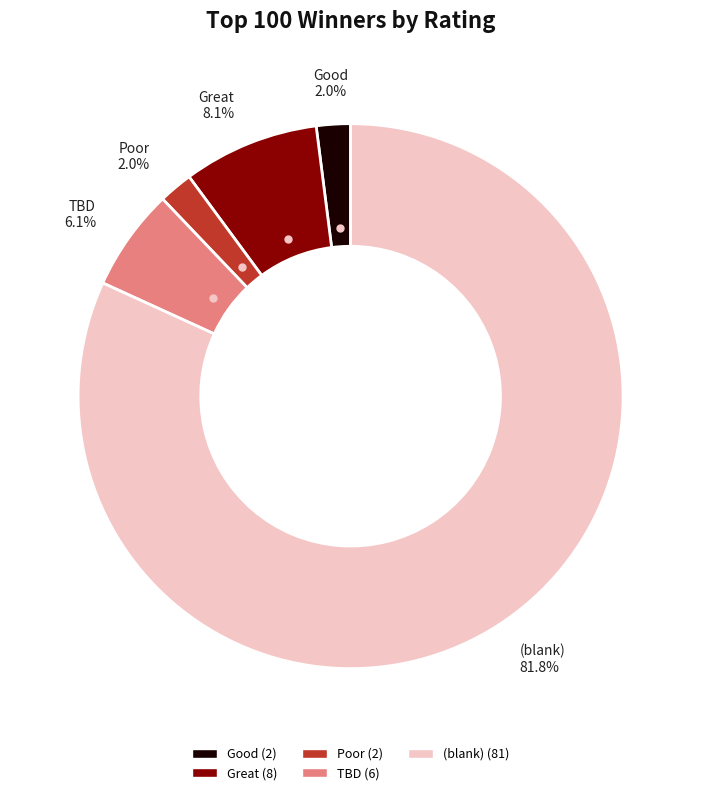

Combined, do (blank) and Great account for over 50%?

Yes